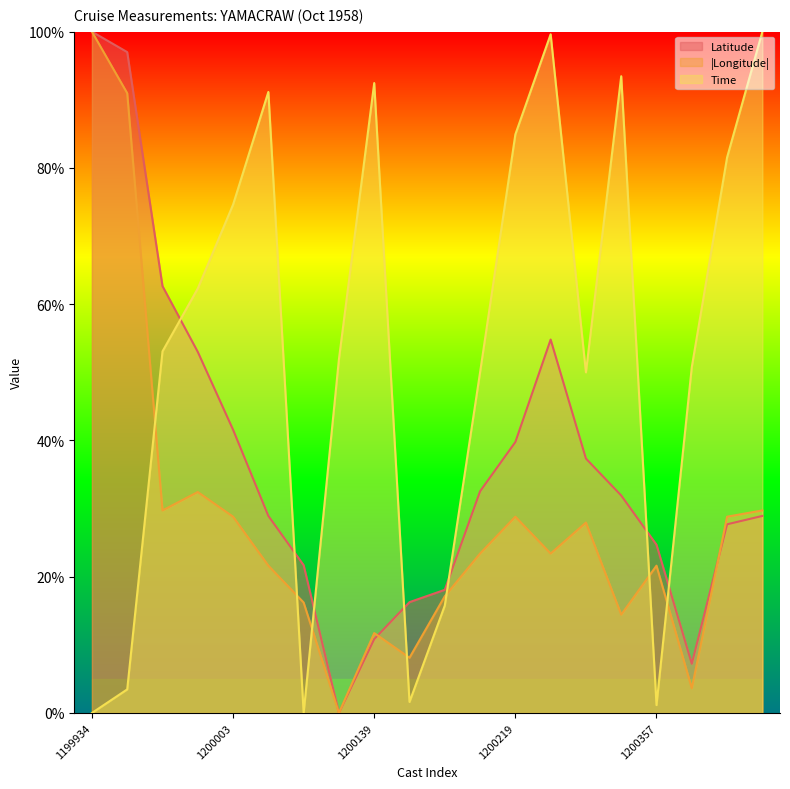

Reading right to left, extract all data points from this chart.

Latitude: 28.9	27.7	7.2	24.7	31.9	37.3	54.8	39.8	32.5	18.1	16.3	10.8	0.0	21.7	28.9	41.6	53.0	62.7	97.0	100.0
Longitude: 29.7	28.8	3.6	21.6	14.4	27.9	23.4	28.8	23.4	17.1	8.1	11.7	0.0	16.2	21.6	28.8	32.4	29.7	91.0	100.0
Time: 100.0	81.5	50.8	1.2	93.5	50.0	99.6	84.9	50.0	15.8	1.6	92.5	51.9	0.0	91.2	74.6	62.3	53.1	3.5	0.0